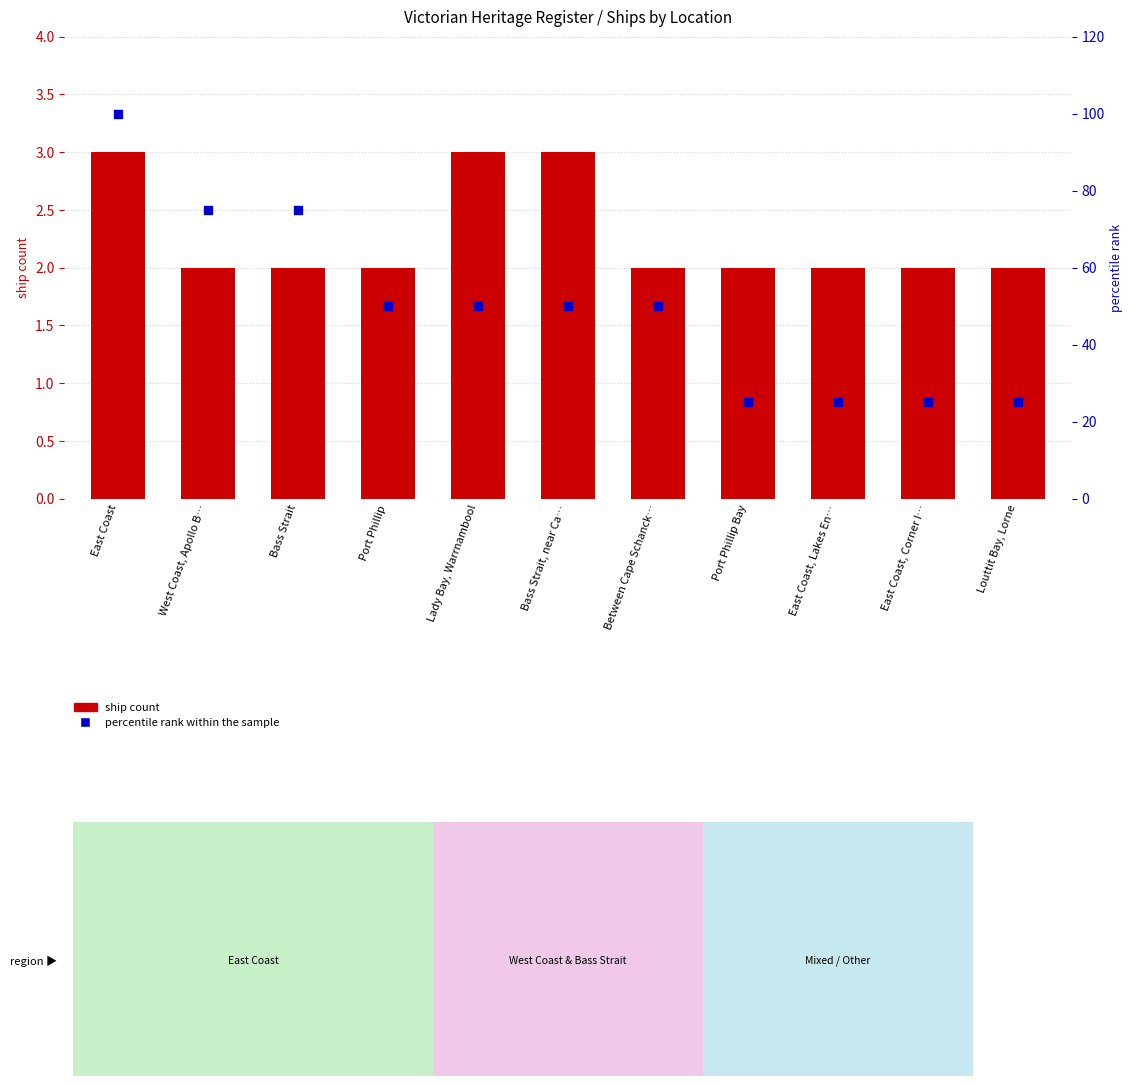

At how many categories does at least one series exceed 33?

7